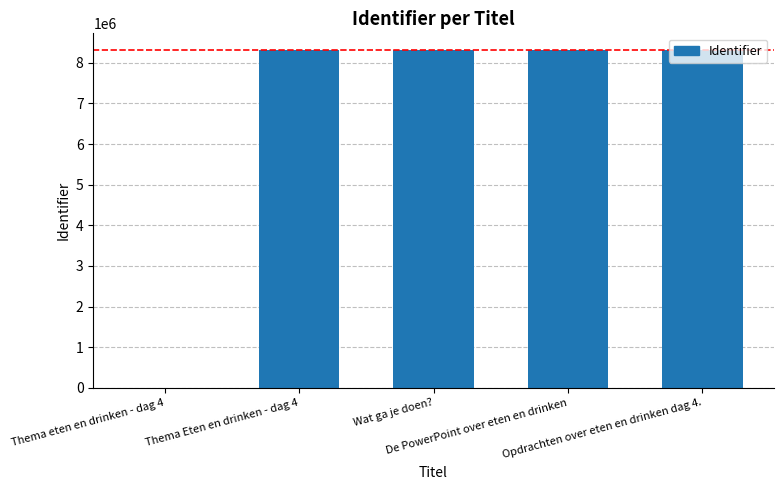

True or false: the data shows 8308699 at Thema Eten en drinken - dag 4.

True